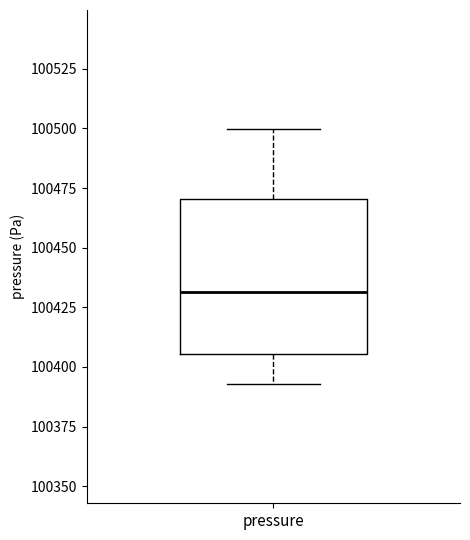

Read this box plot against the y-axis: the position of the median line, the range covered by the box, and the ends of both whiskers. The values are not printed on the chart, so give them approximately, as read against the axis.

median 100430, box 100405 to 100470, whiskers 100395 to 100500